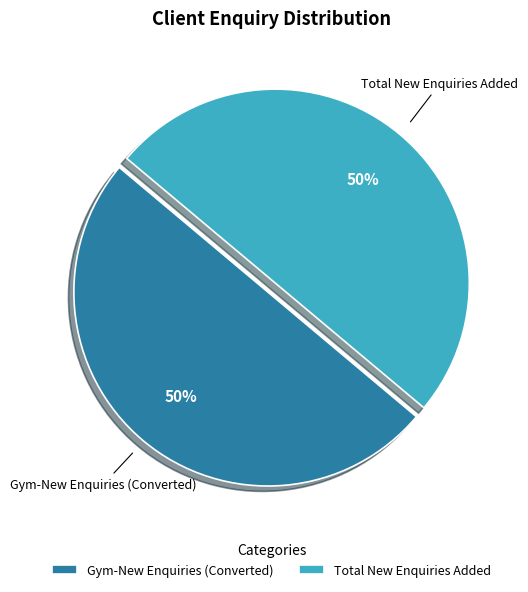

What is the ratio of the value at Gym-New Enquiries (Converted) to the value at Total New Enquiries Added?

1.0